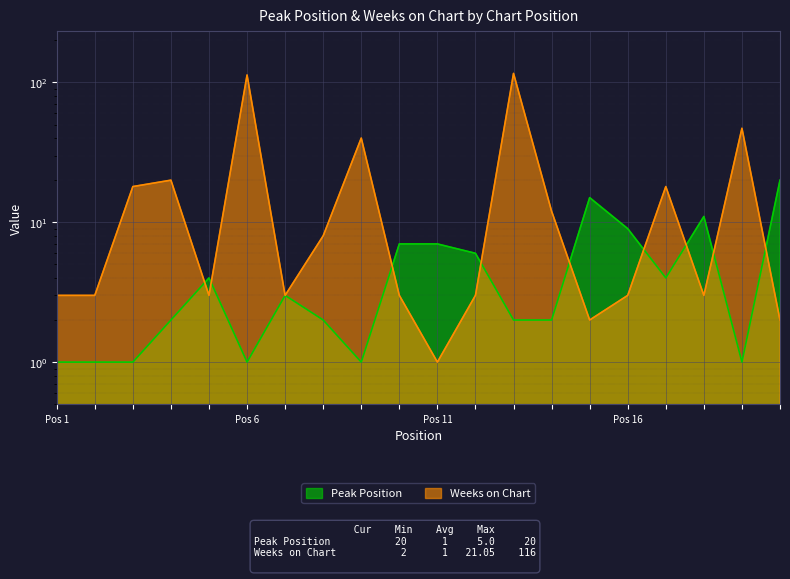

What is the sum of all Weeks on Chart values?

421